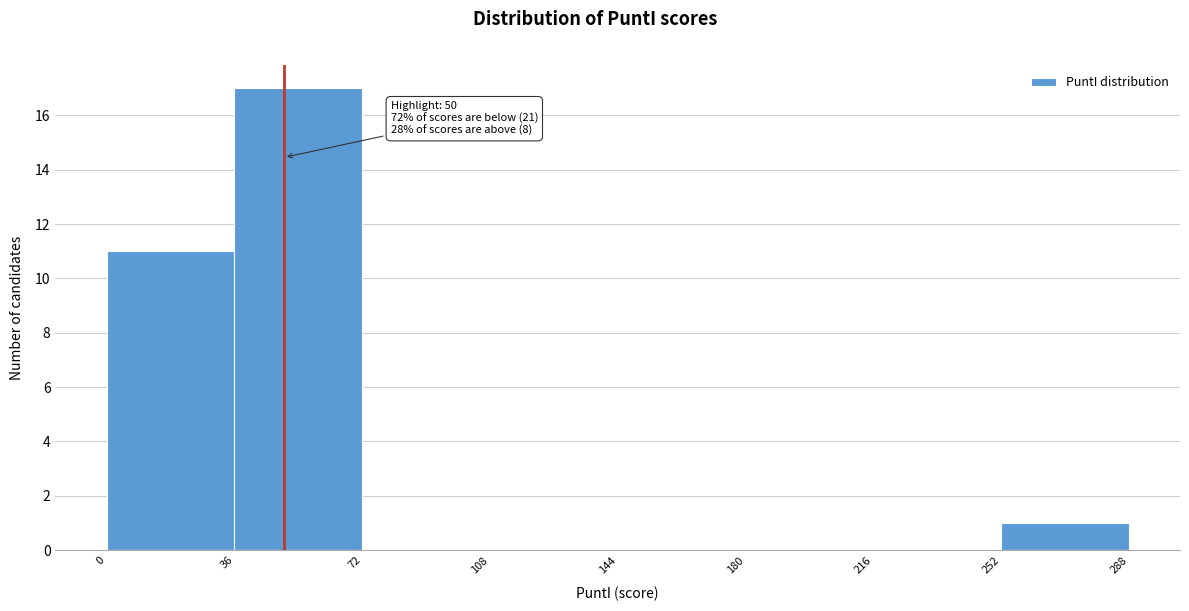

Over which range of the x-axis is the bar tallest?

36 to 72